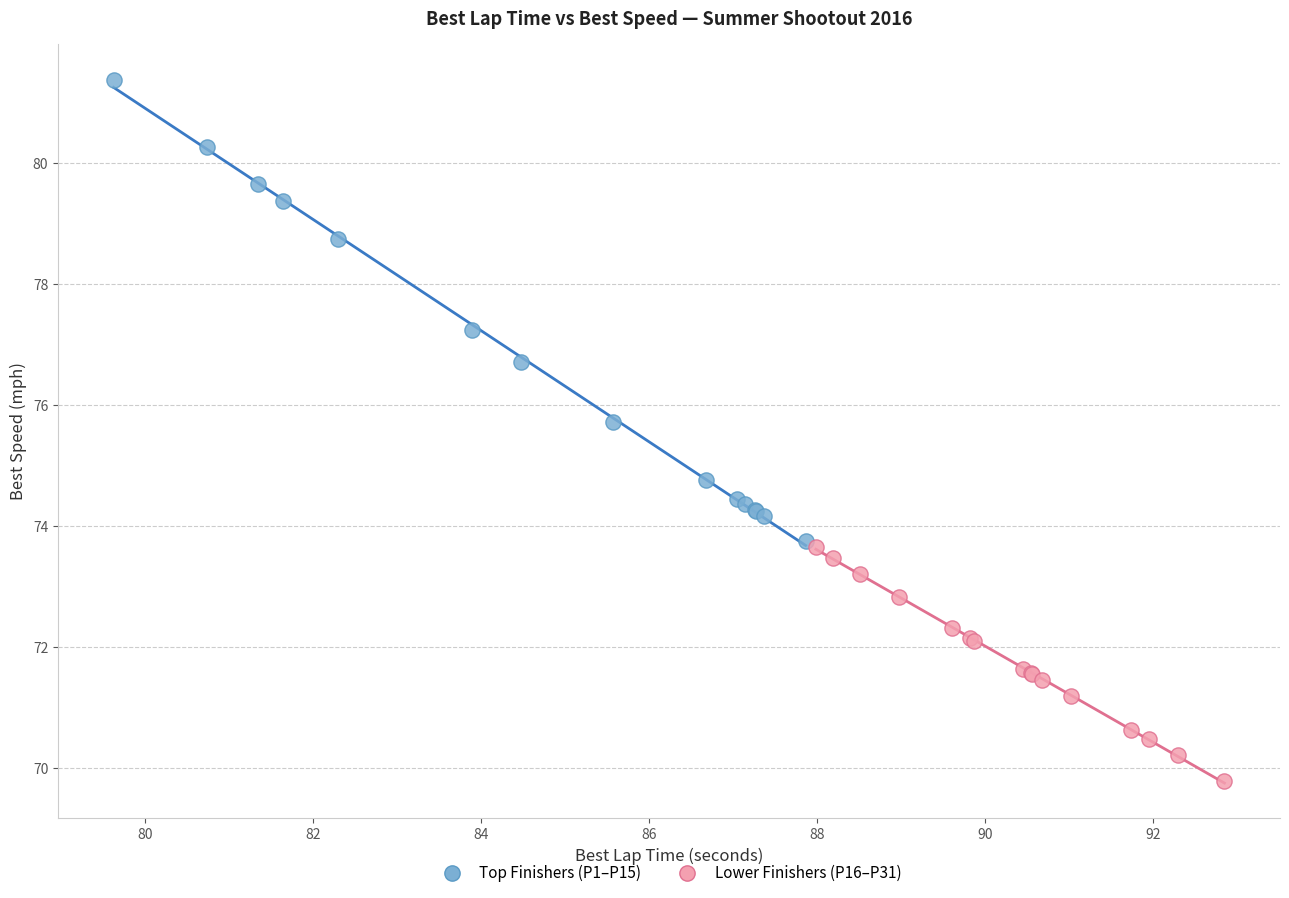

Which series has the largest Y range (max minus min)?

Top Finishers (P1–P15)